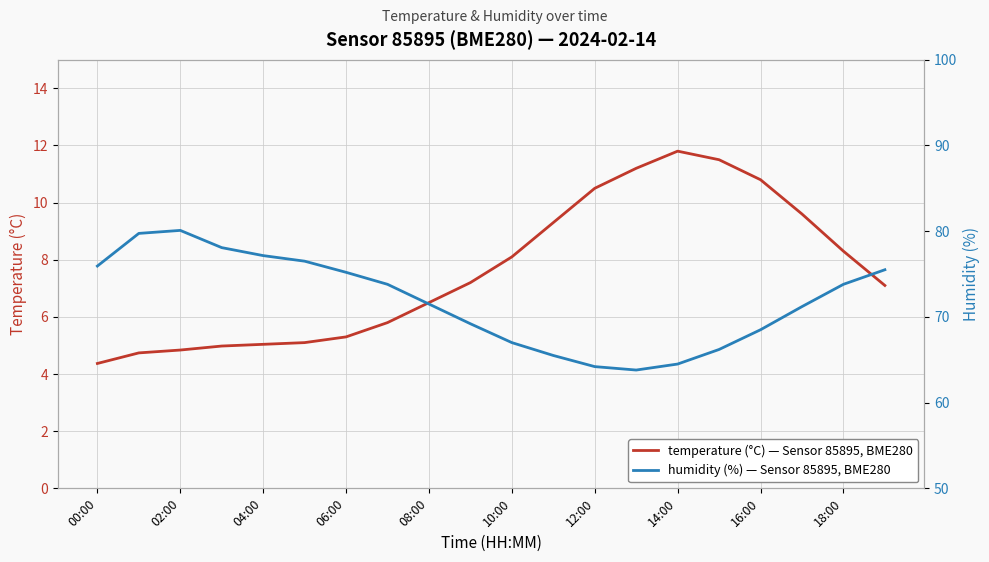

What is the difference between the temperature values at 02:00 and 04:00?

0.1